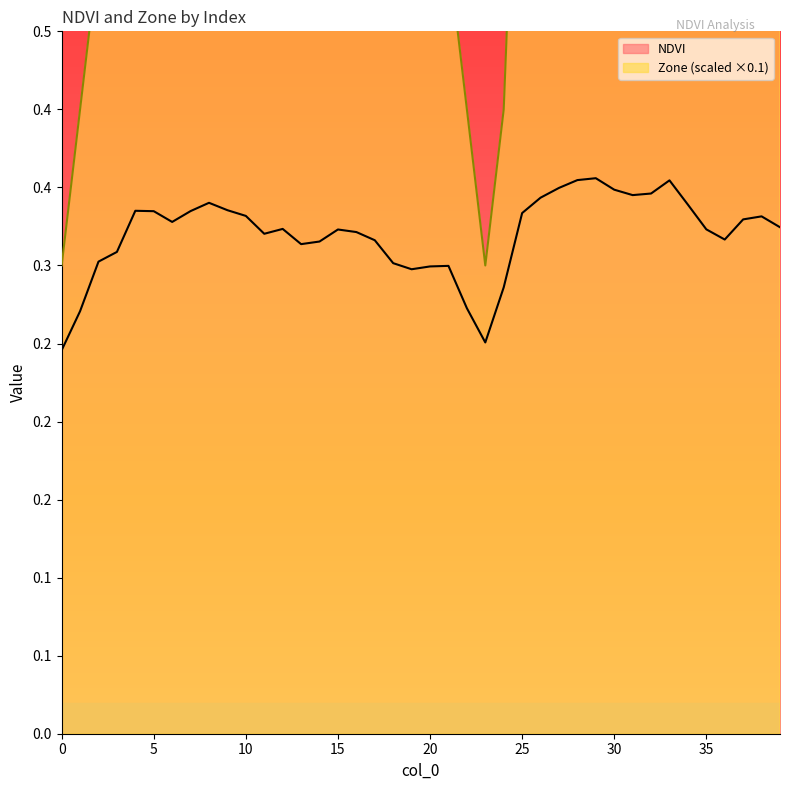

Which series has the largest total across all categories?

Zone